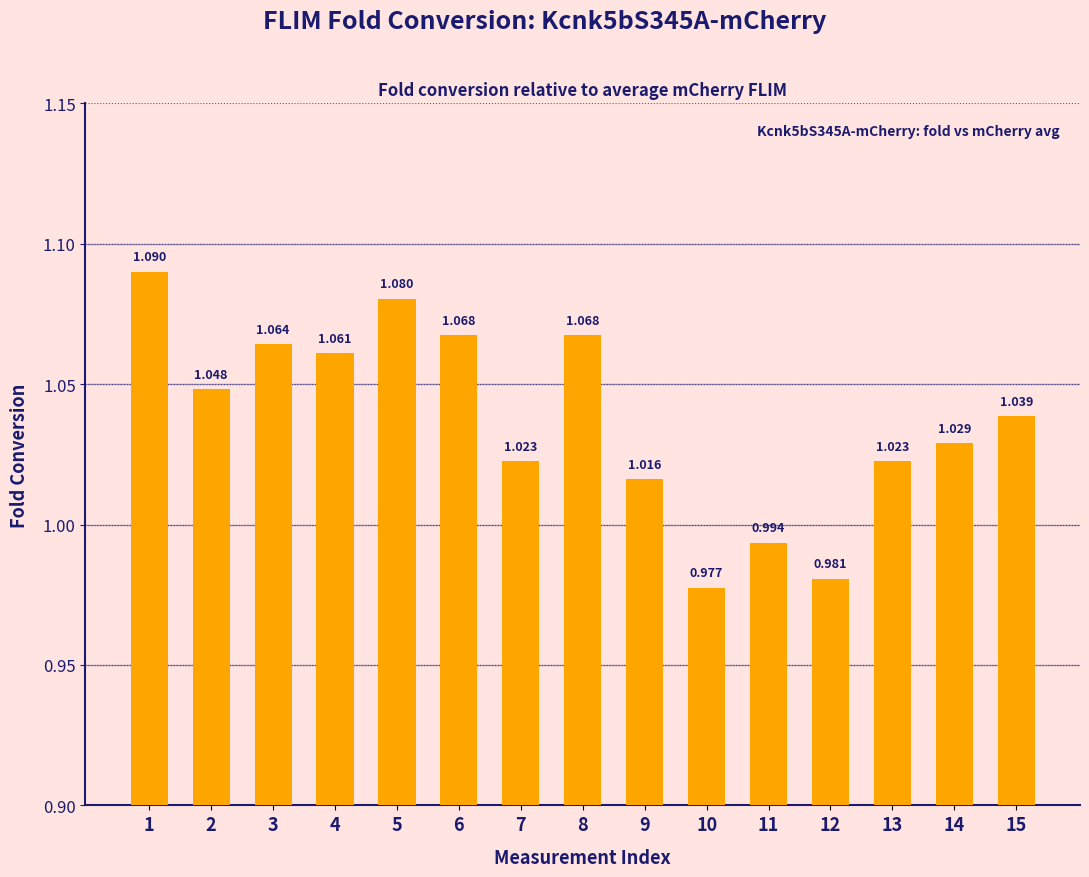

Count the number of data series in this chart.

1